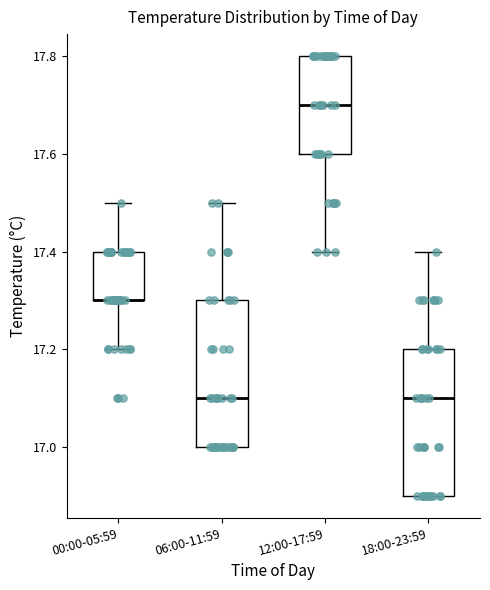

Reading left to right, read every box against the y-axis: the position of its median line, the range the box covers, and the ends of its whiskers. The values are not printed on the chart, so give them approximately, as read against the axis.

00:00-05:59: median 17.3 (drawn on the box's lower edge), box 17.3 to 17.4, whiskers 17.2 to 17.5
06:00-11:59: median 17.1, box 17.0 to 17.3, whiskers 17.0 to 17.5
12:00-17:59: median 17.7, box 17.6 to 17.8, whiskers 17.4 to 17.8
18:00-23:59: median 17.1, box 16.9 to 17.2, whiskers 16.9 to 17.4